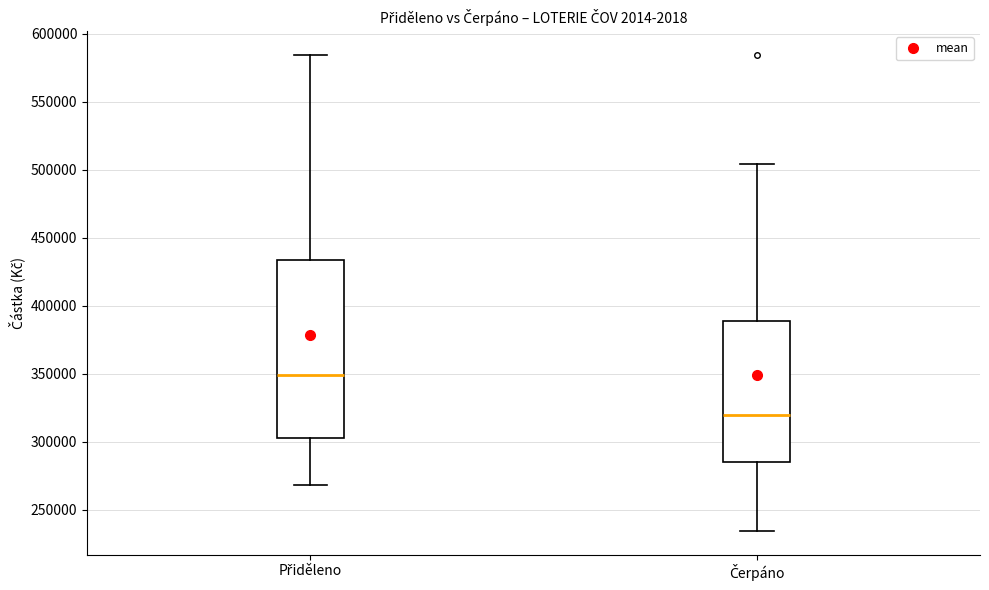

Where does the lower whisker of the box for Přiděleno end on the y-axis? The values are not printed on the chart, so give them approximately, as read against the axis.

270000